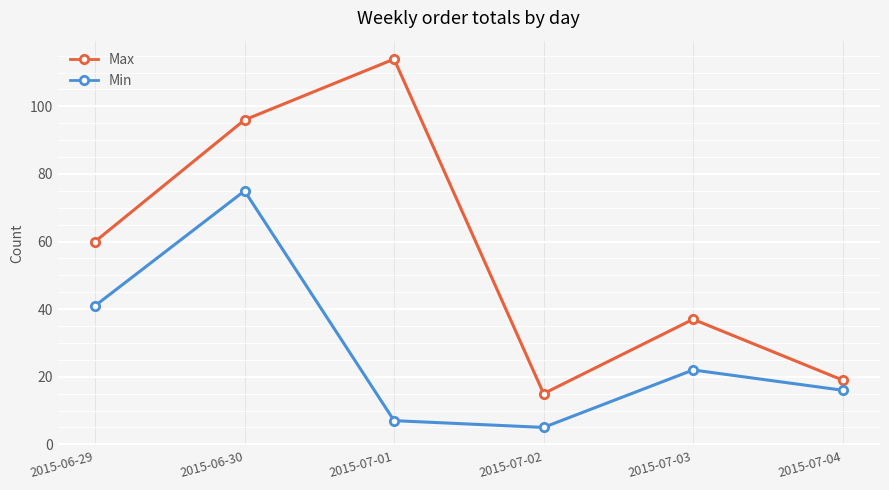

At how many categories does at least one series exceed 95?

2